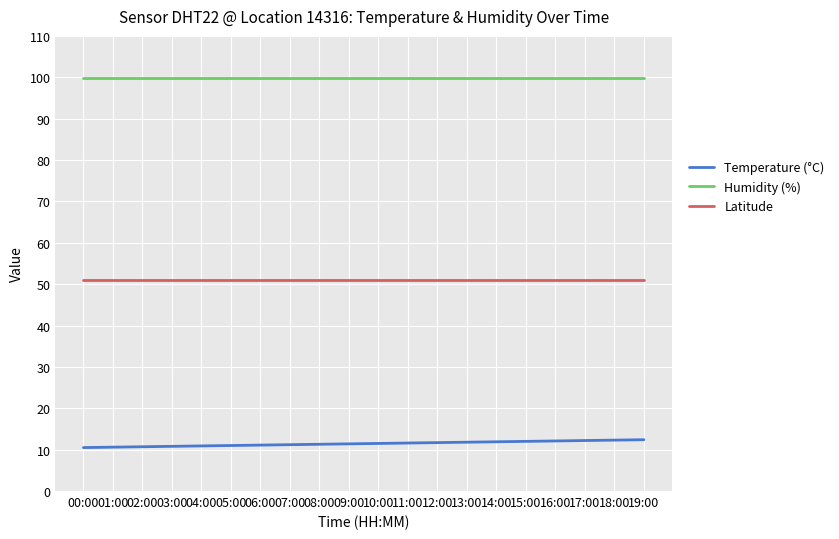

Rank the series at 04:00 from highest to lowest value.

Humidity (%), Latitude, Temperature (°C)